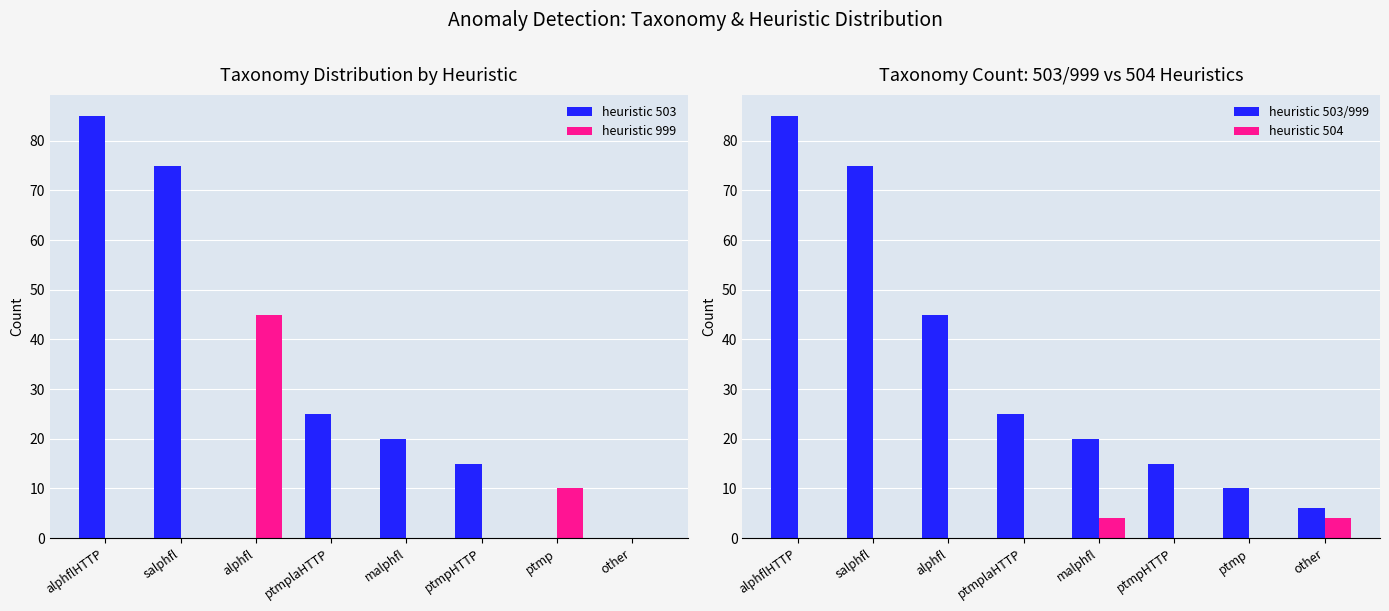

Which series has the largest total across all categories?

heuristic 503/999